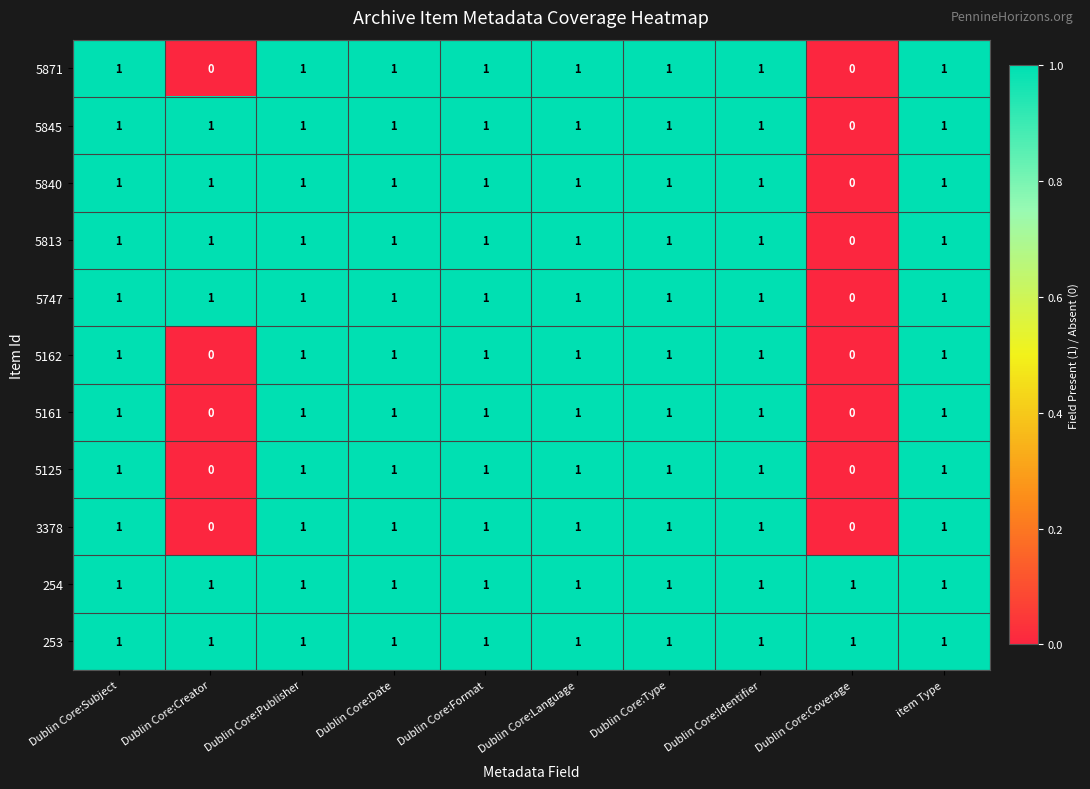

What is the sum of all 5845 values?

9